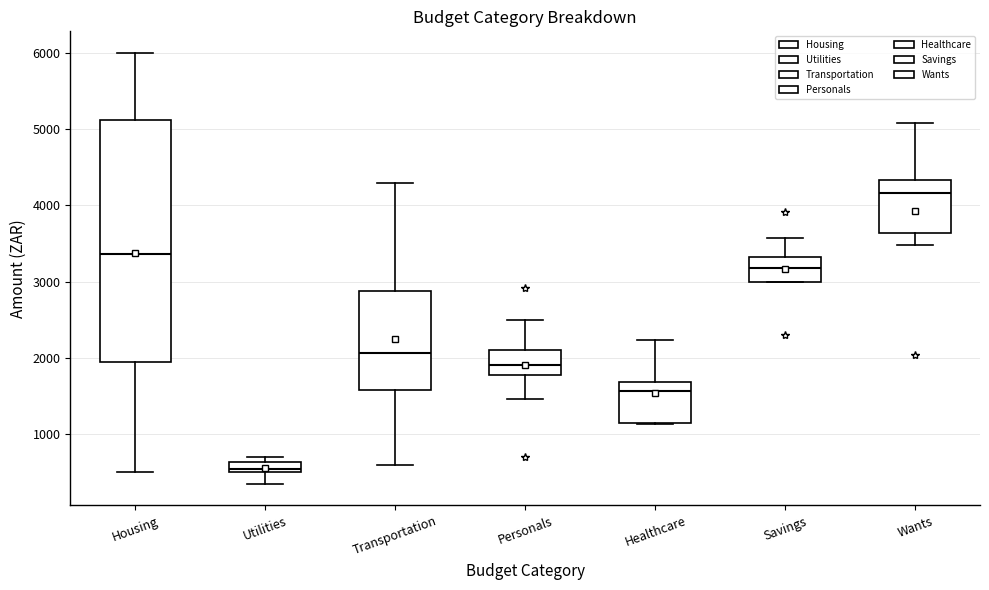

Which box is the tallest, from its lower edge to its upper edge?

Housing